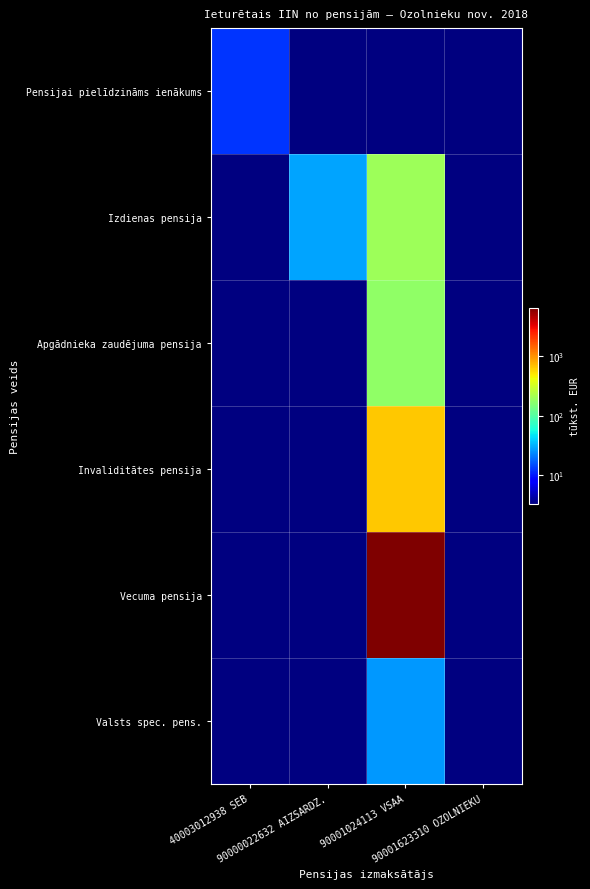

At how many categories does at least one series exceed 98?

1